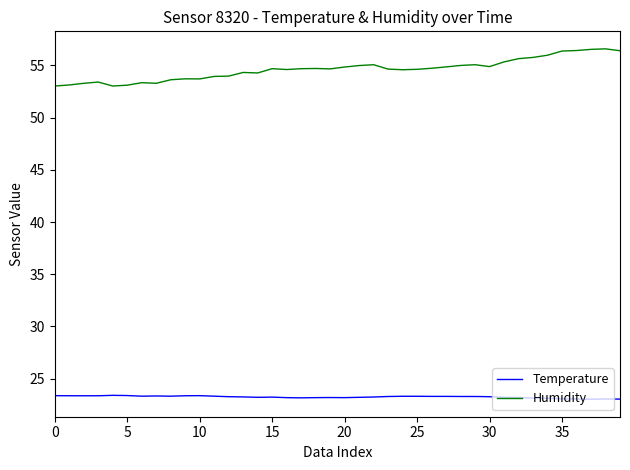

What is the lowest value of the Temperature series?

23.0